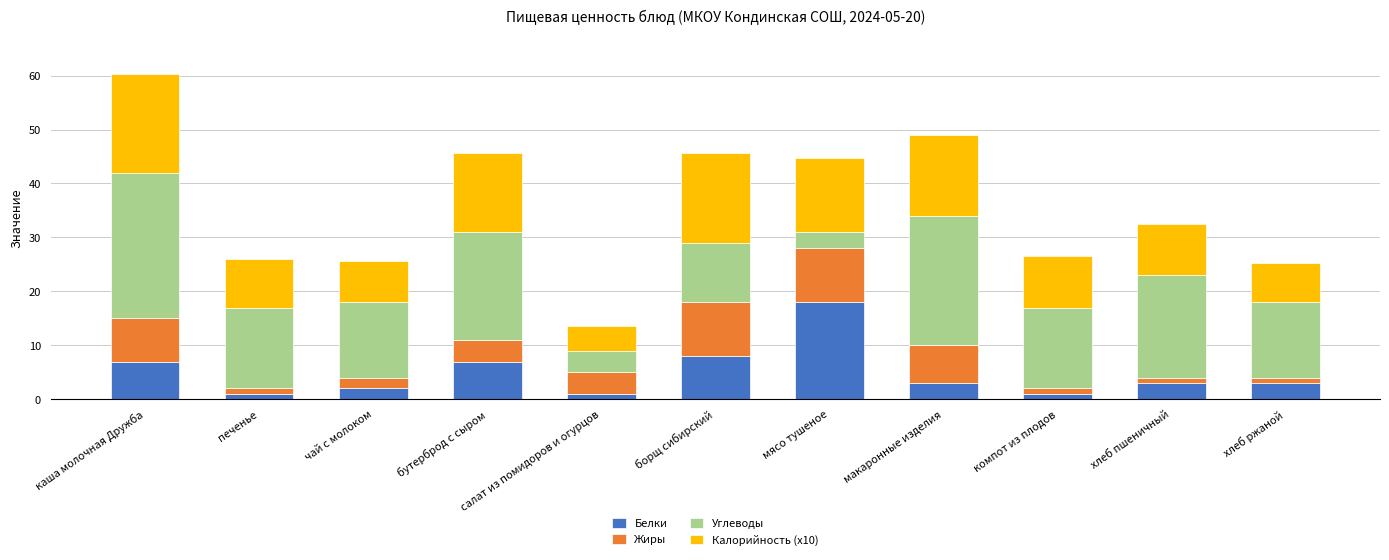

Which category has the highest value in the Белки series?

мясо тушеное